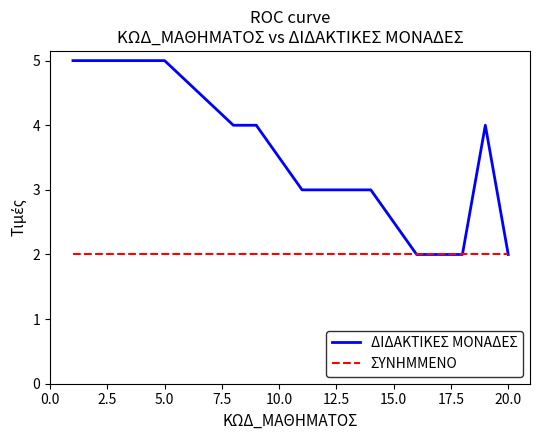

Which series has the largest range (max minus min)?

ΔΙΔΑΚΤΙΚΕΣ ΜΟΝΑΔΕΣ